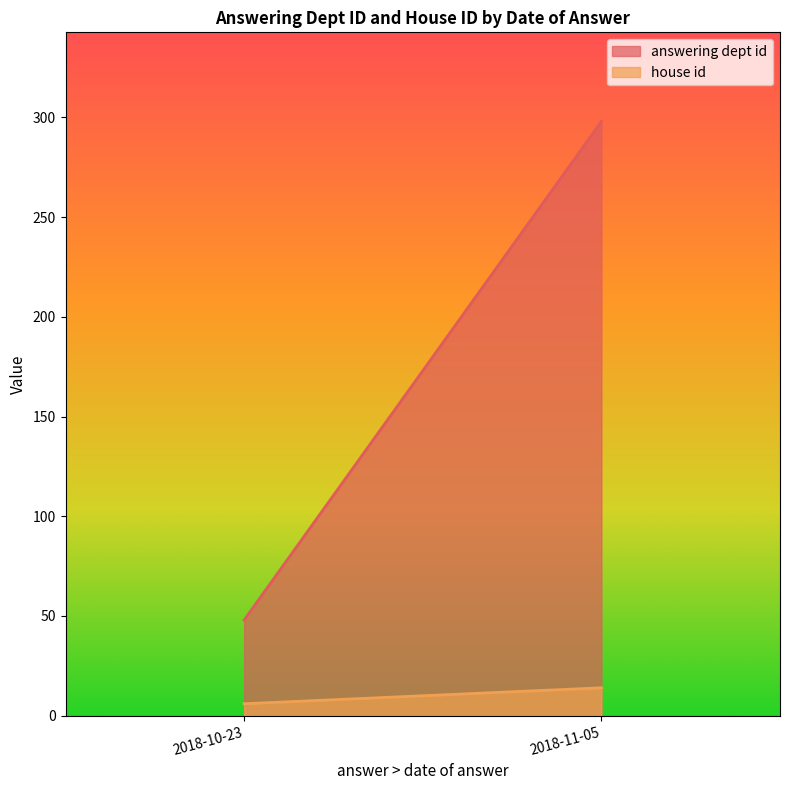

Is the value of house id at 2018-10-23 greater than the value of answering dept id at 2018-11-05?

No